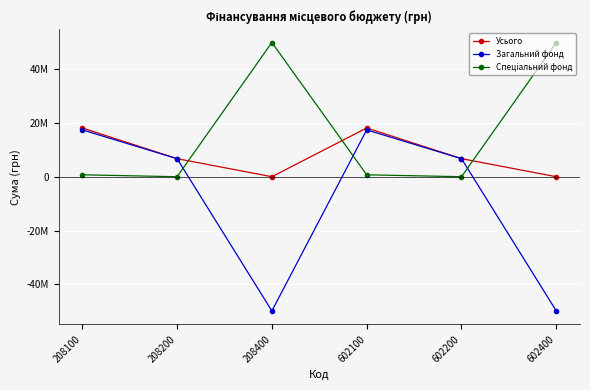

What is the total value across all series at 208200?

13420716